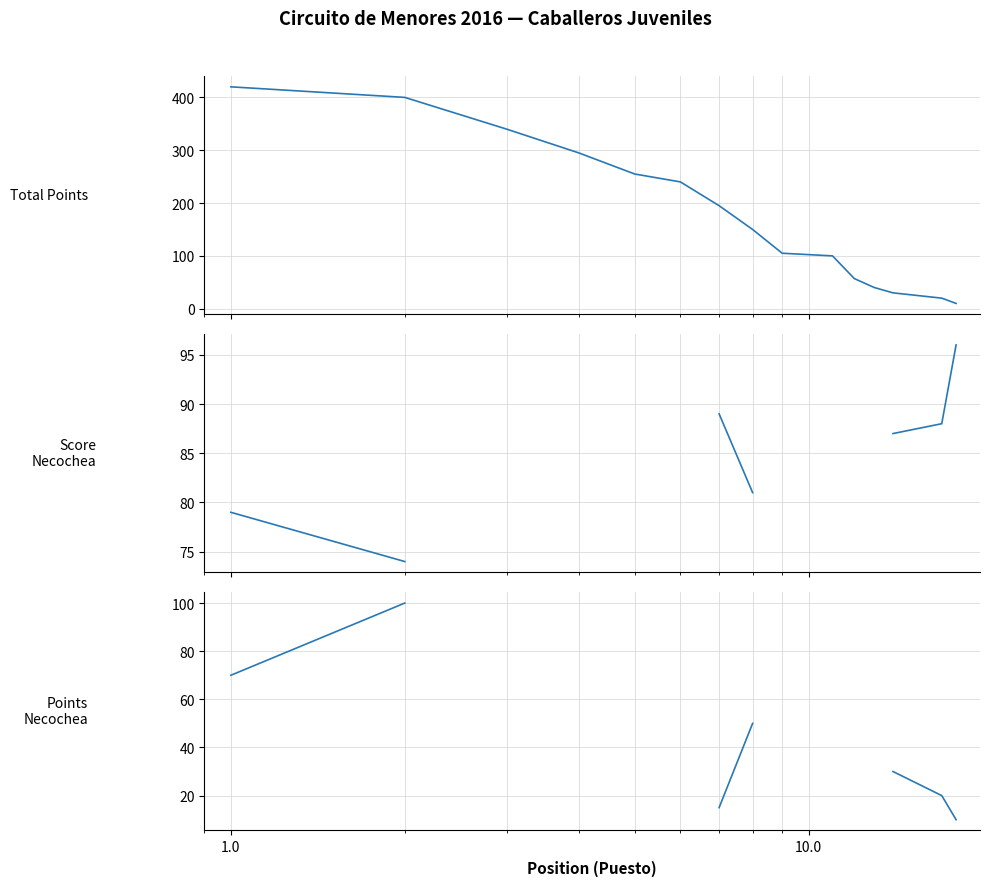

What are all the series names shown in the legend?

Total Points, Score Necochea, Points Necochea